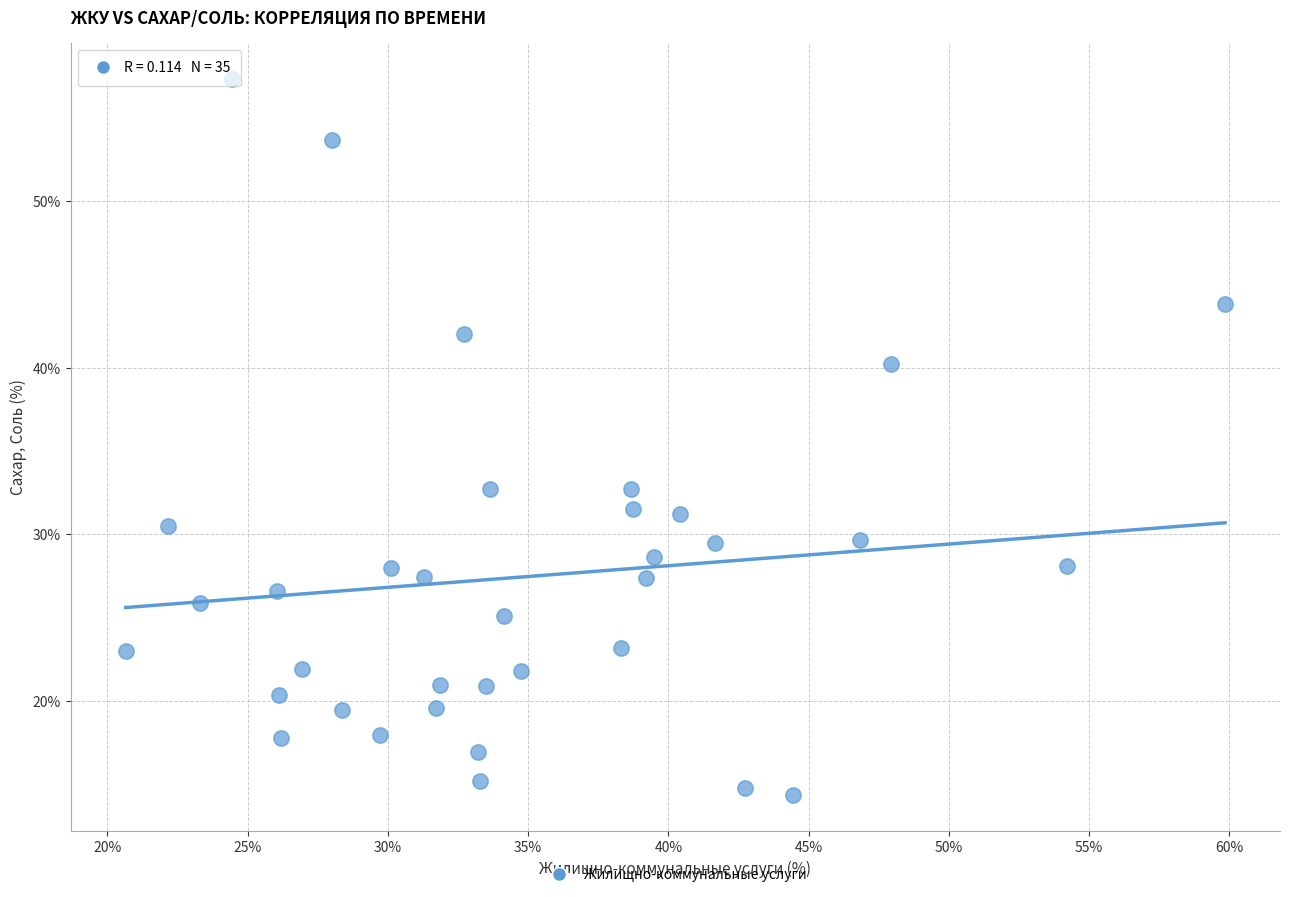

What is the range of X values (max minus min)?

39.2